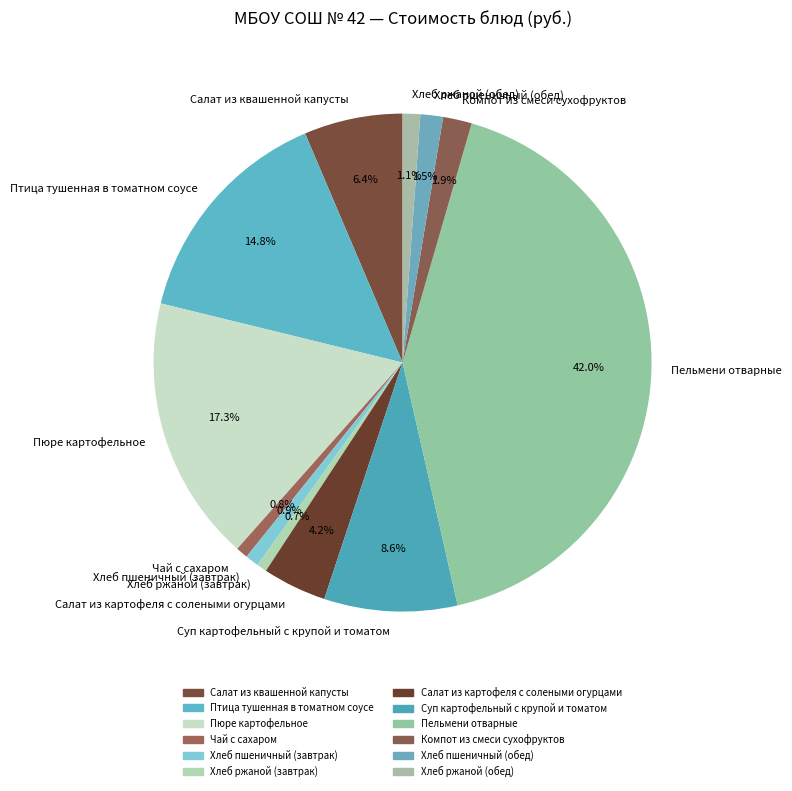

Is there any slice that represents more than half of the pie?

No